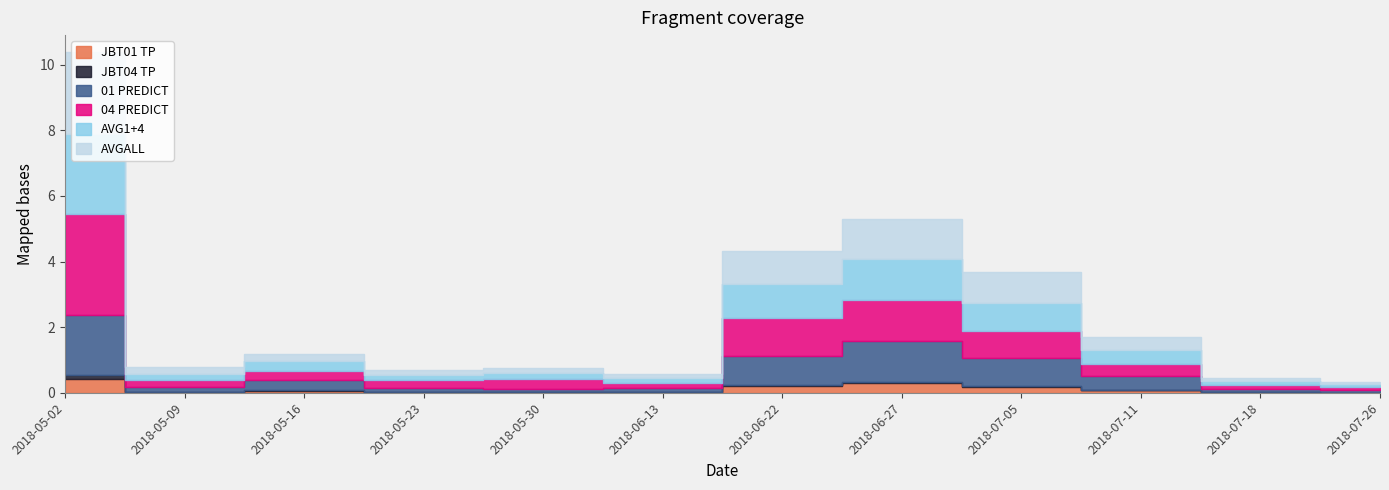

At which category does the chart reach its peak across all series?

2018-05-02